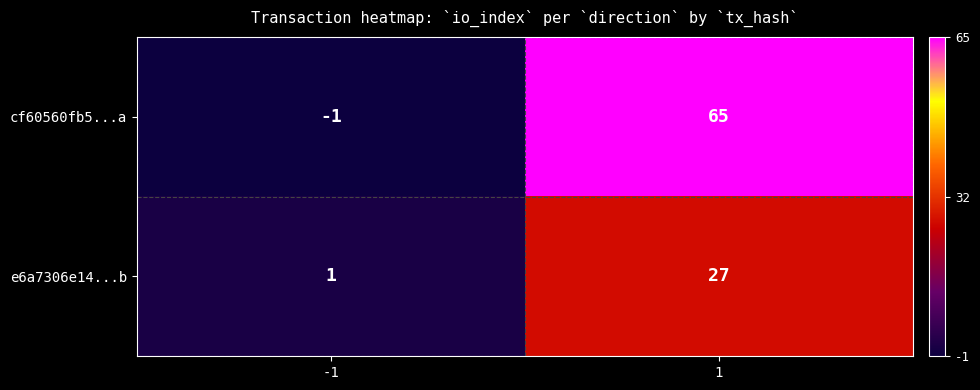

Which series has the widest spread of values?

cf60560fb5...a